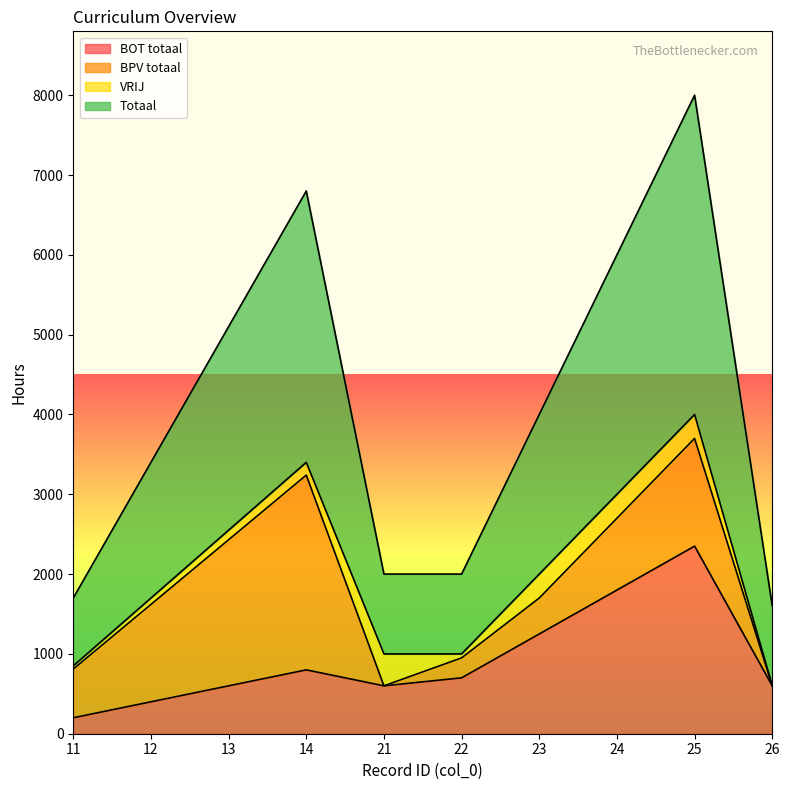

What is the value of the BOT totaal point at the 6th from the left?

700